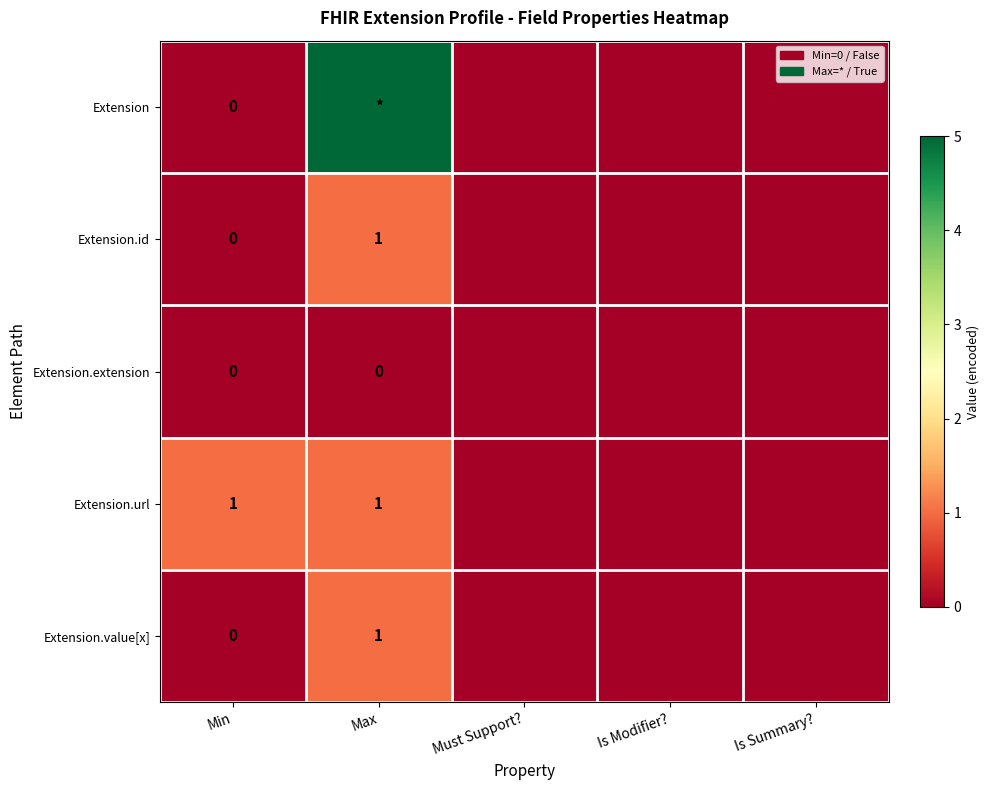

The Extension.url series shows 1 at Max. True or false?

True